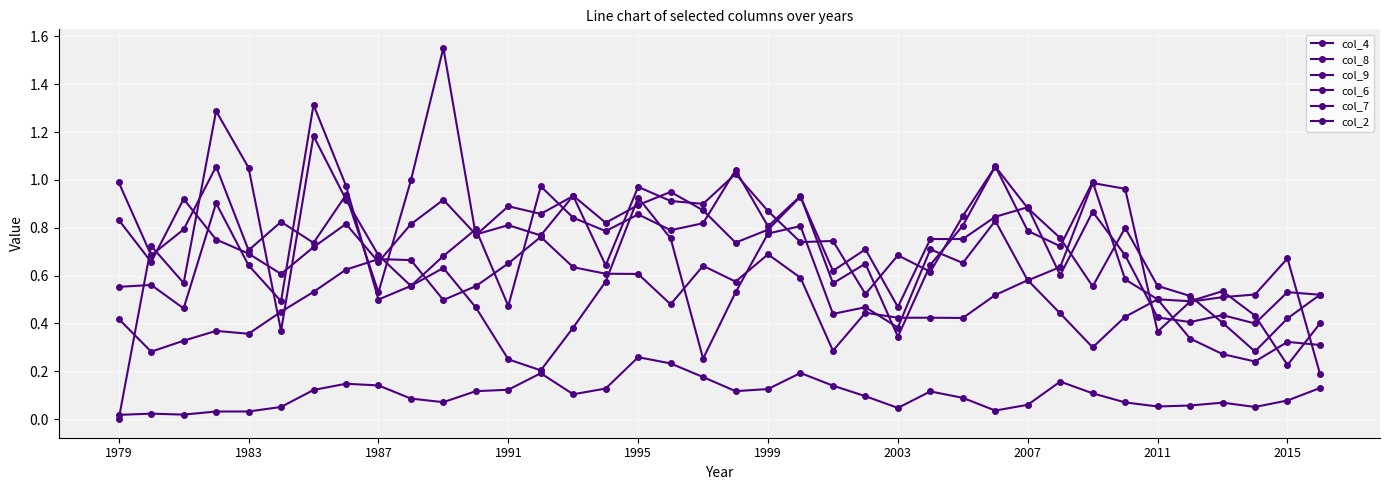

How many lines are shown in the chart?

6